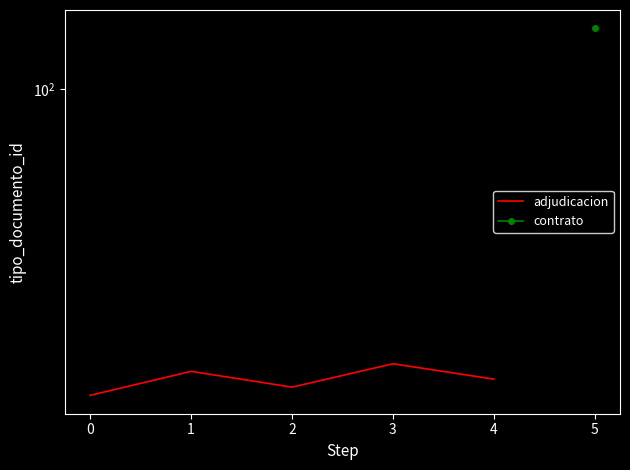

What is the difference between the maximum and second lowest values?

3